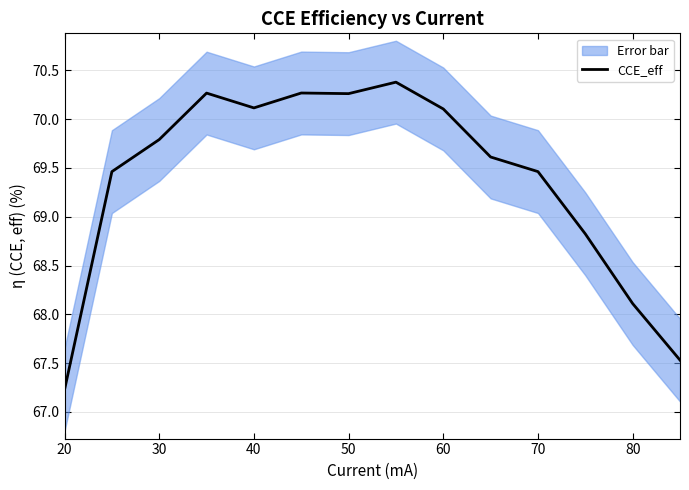

At which label does CCE_eff reach its minimum?

20